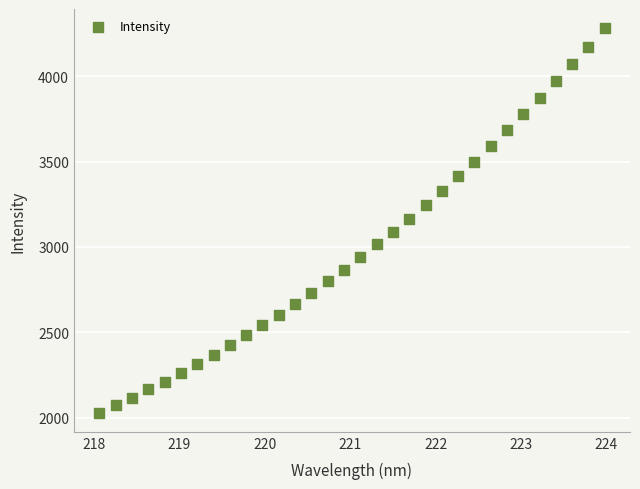

What is the range of Y values (max minus min)?

2252.5